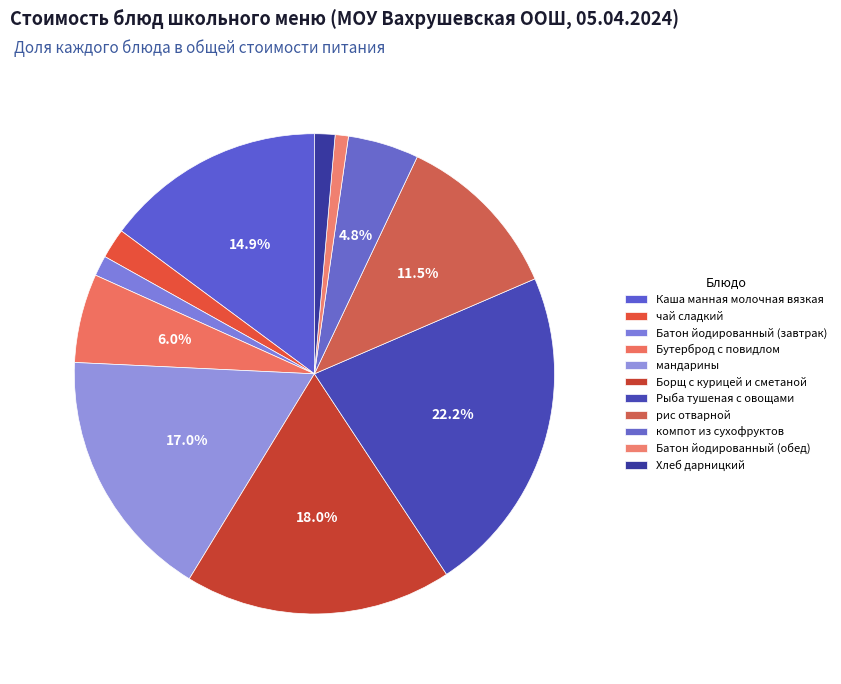

To the nearest percent, what percentage of the pie is Хлеб дарницкий?

1%